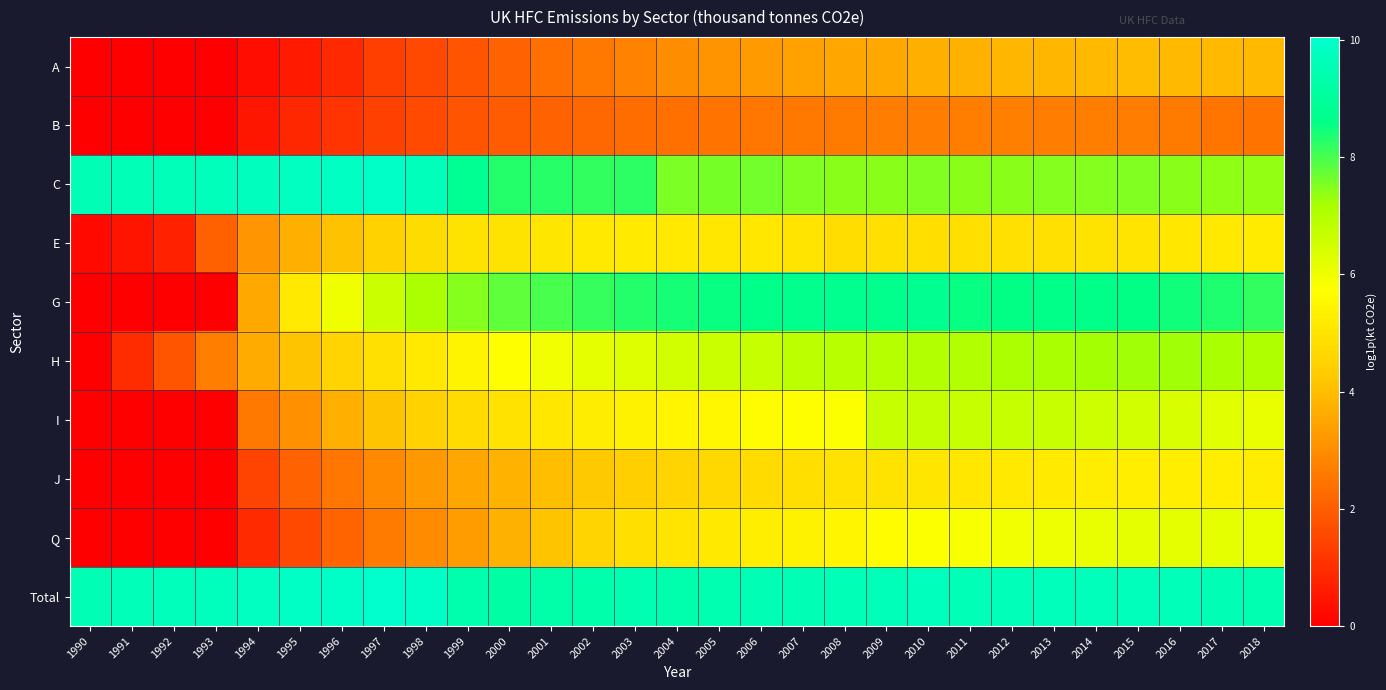

Rank the series at 1994 from lowest to highest value.

A, B, Q, J, I, E, G, H, C, Total